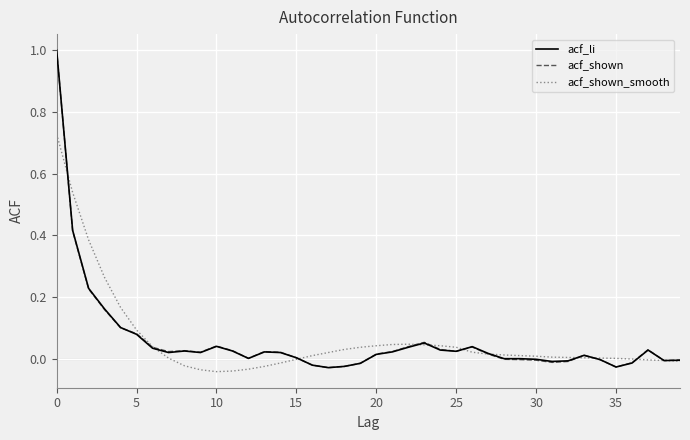

What is the difference between the maximum and second lowest values in the acf_shown_smooth series?

0.8